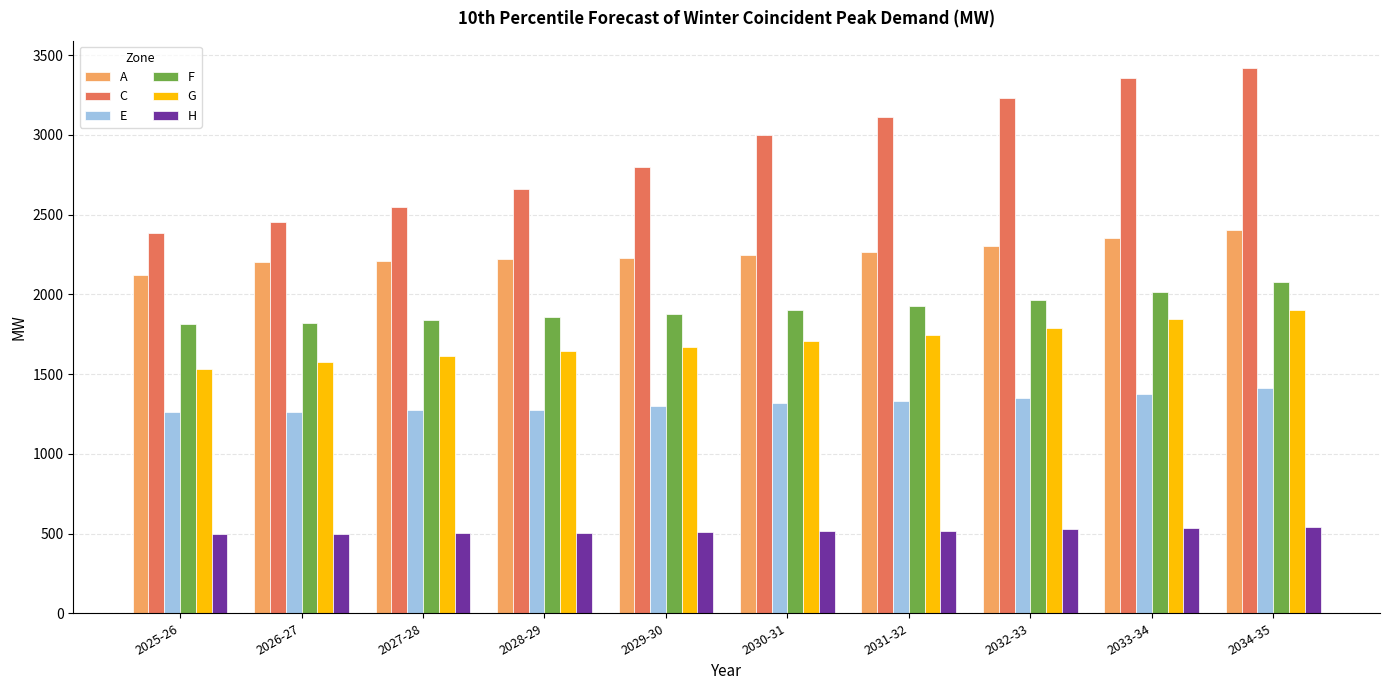

At which category is the sum across all series the highest?

2034-35